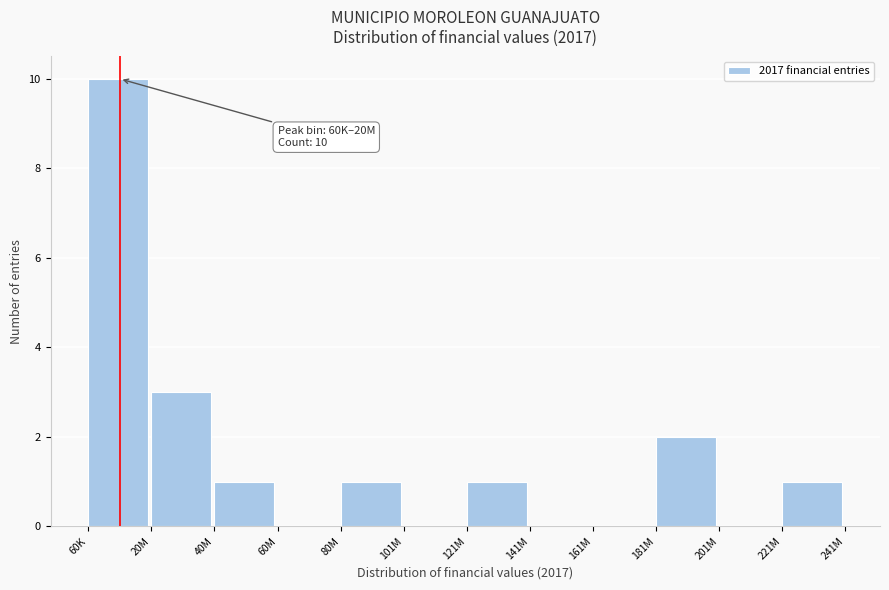

Reading right to left, list all the values displayed in this chart.

221M=1	201M=0	181M=2	161M=0	141M=0	121M=1	101M=0	80M=1	60M=0	40M=1	20M=3	60K=10